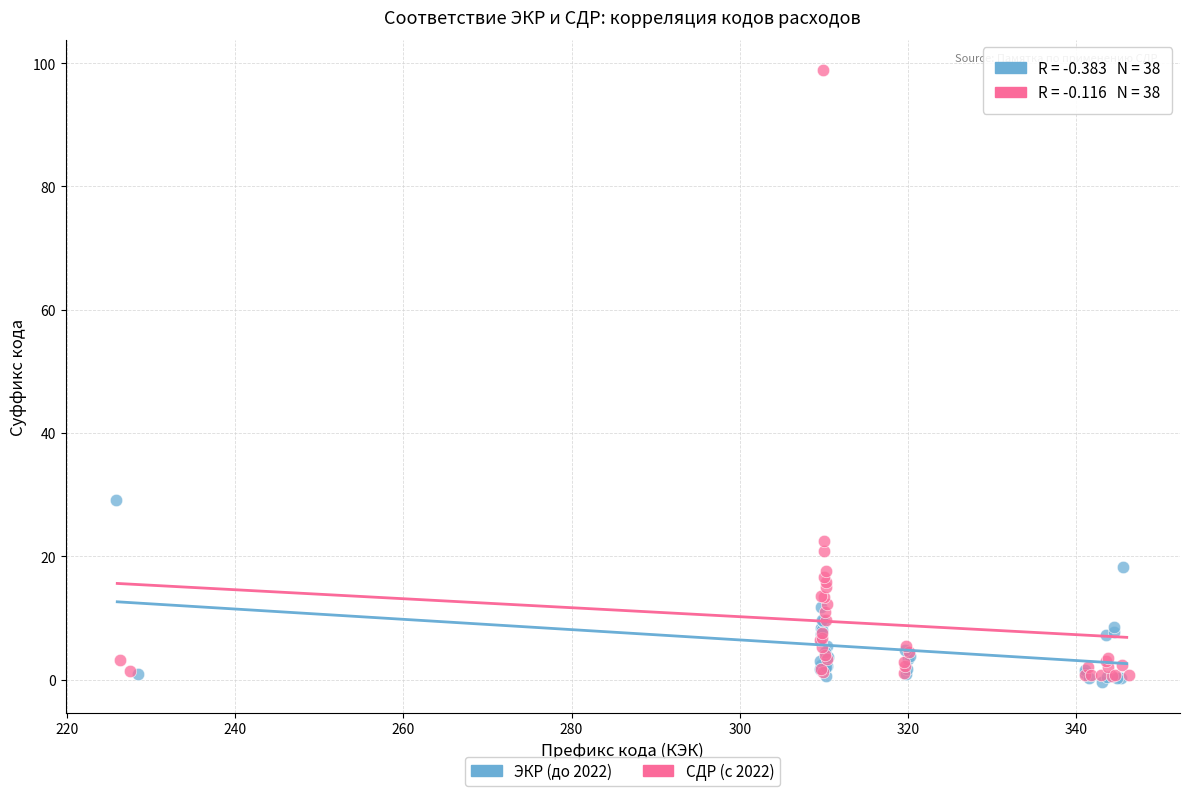

Which series has the largest Y range (max minus min)?

СДР (с 2022)